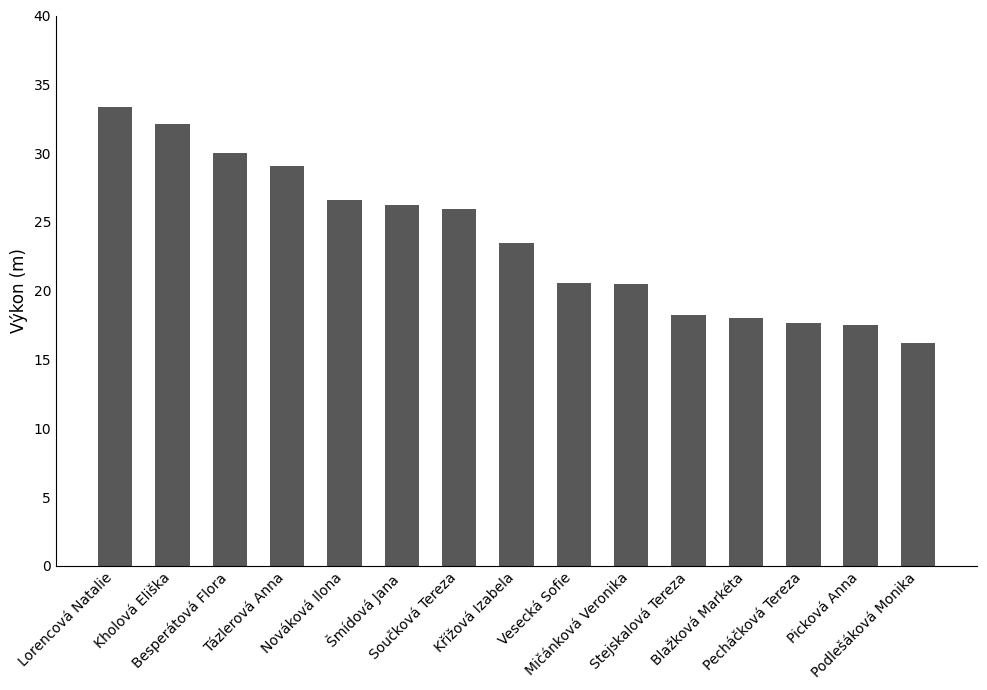

Approximately how many times larger is the value at Nováková Ilona compared to Blažková Markéta?

1.5